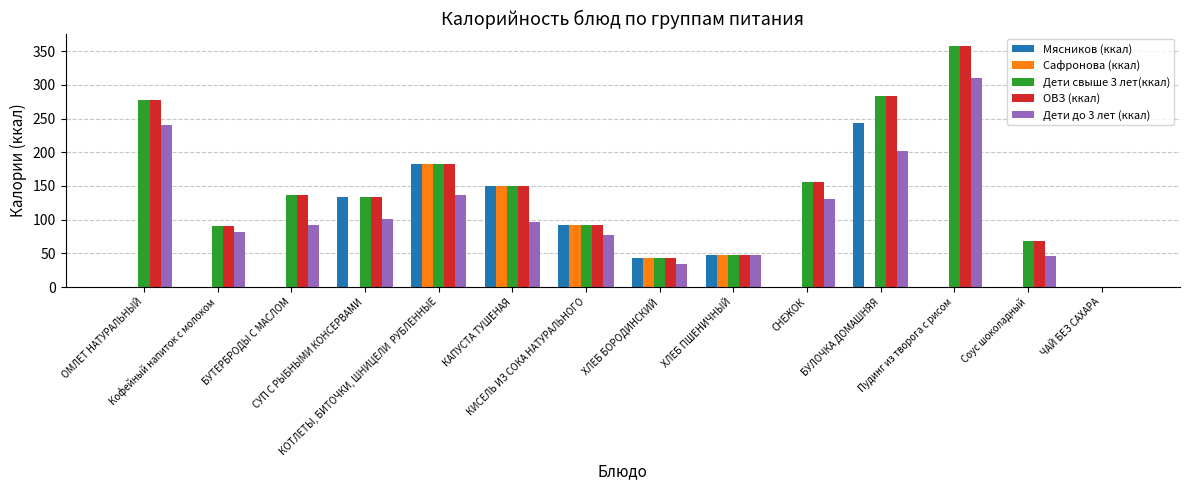

Does the chart contain stacked bars?

No